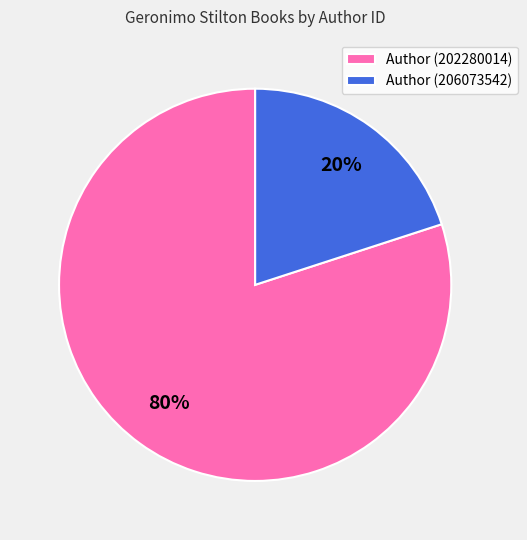

The Author (202280014) slice represents 73% of the pie. True or false?

False